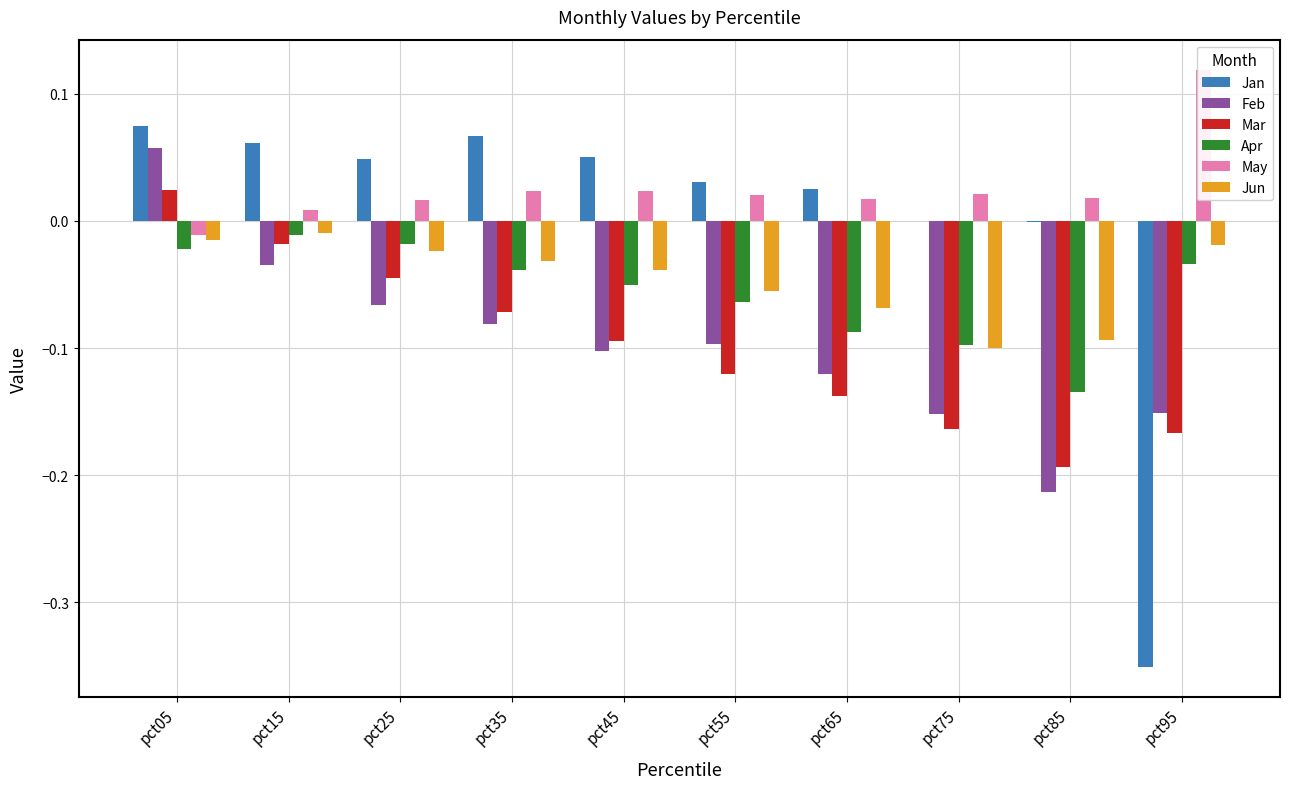

Is it true that Feb equals -0.1 at pct35?

False